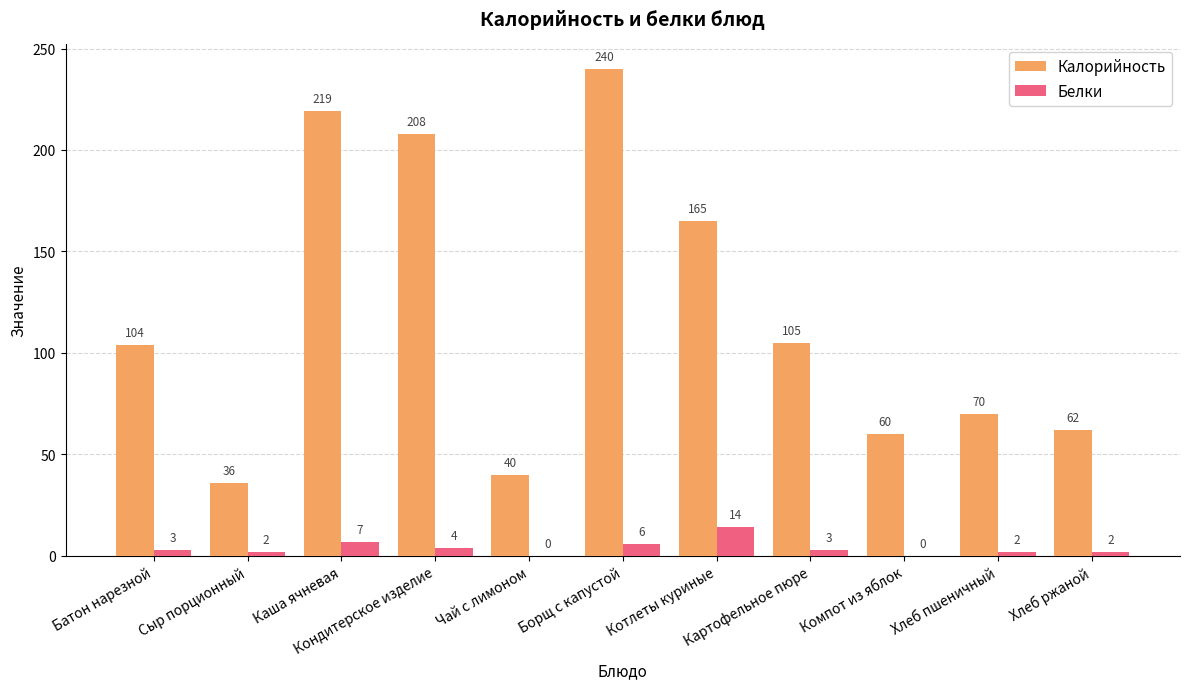

How many groups of bars are there?

11